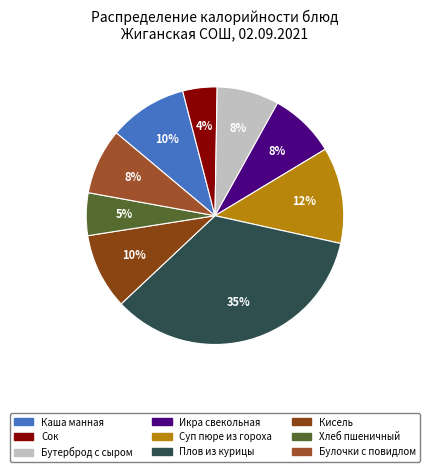

Which category has the smallest portion of the pie?

Сок